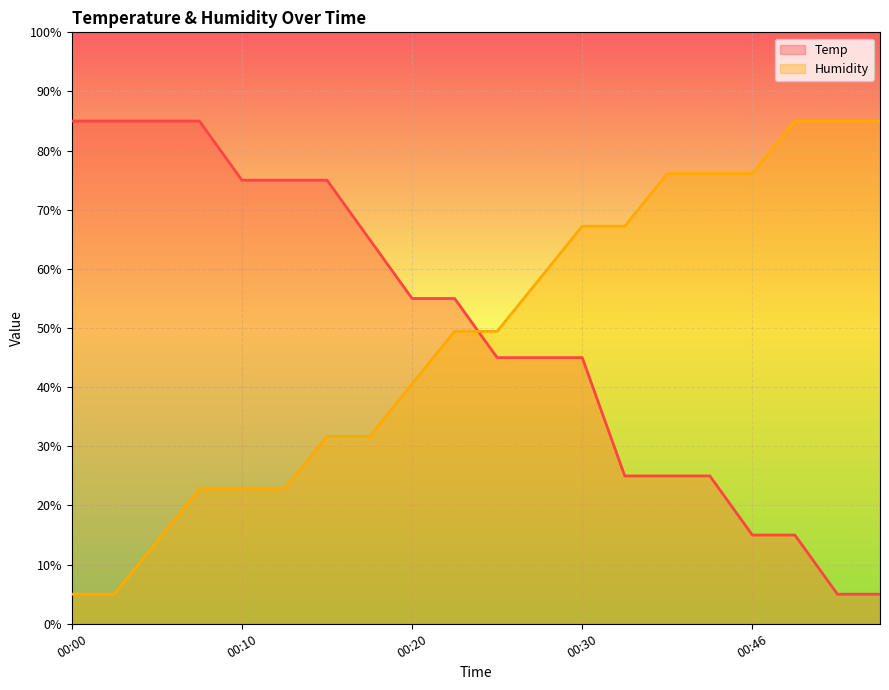

Is the value of Humidity at 00:41 greater than the value of Temp at 00:20?

Yes